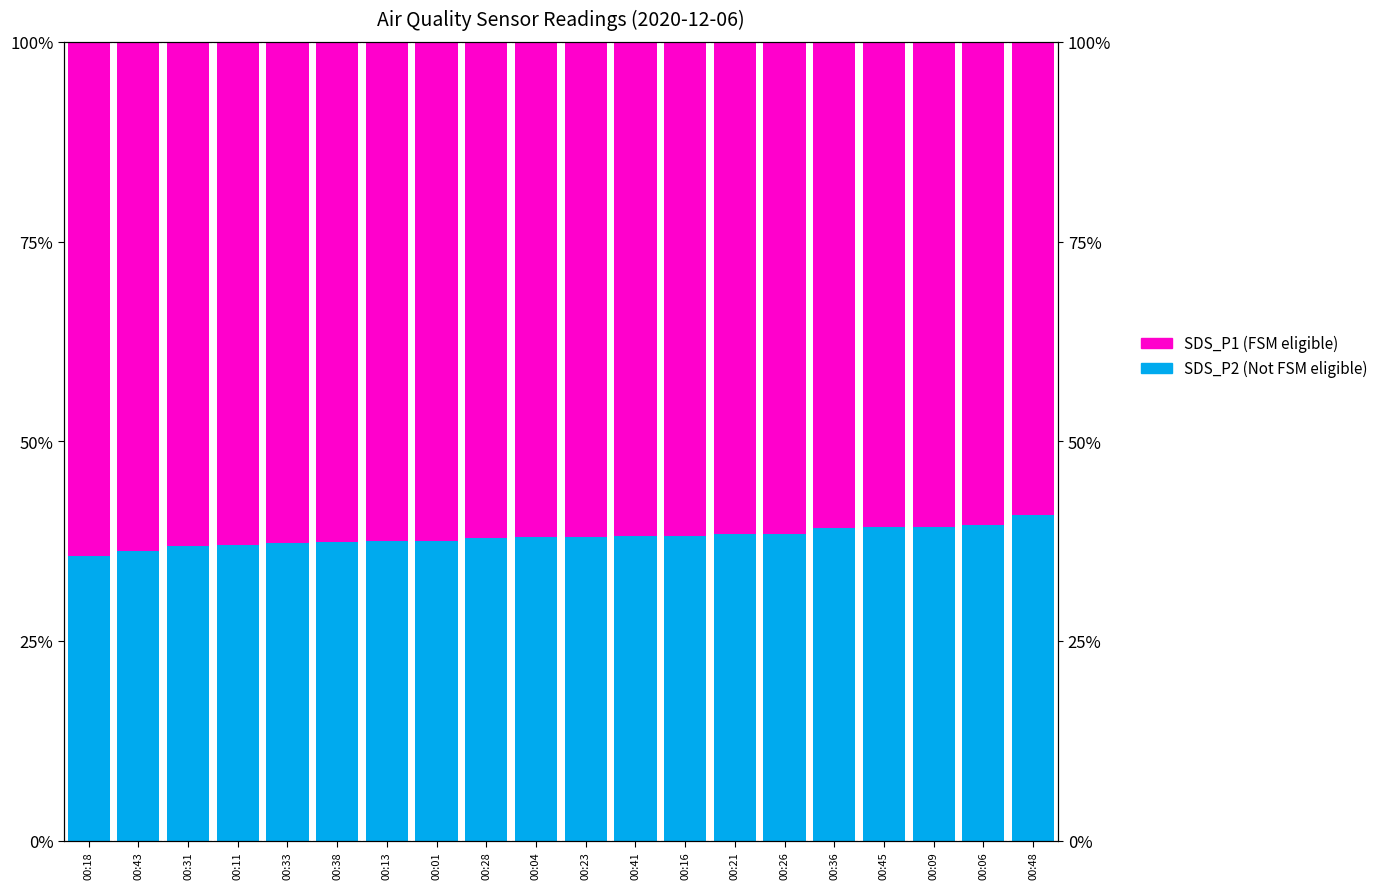

What is the maximum value for SDS_P2 (Not FSM eligible)?

40.8